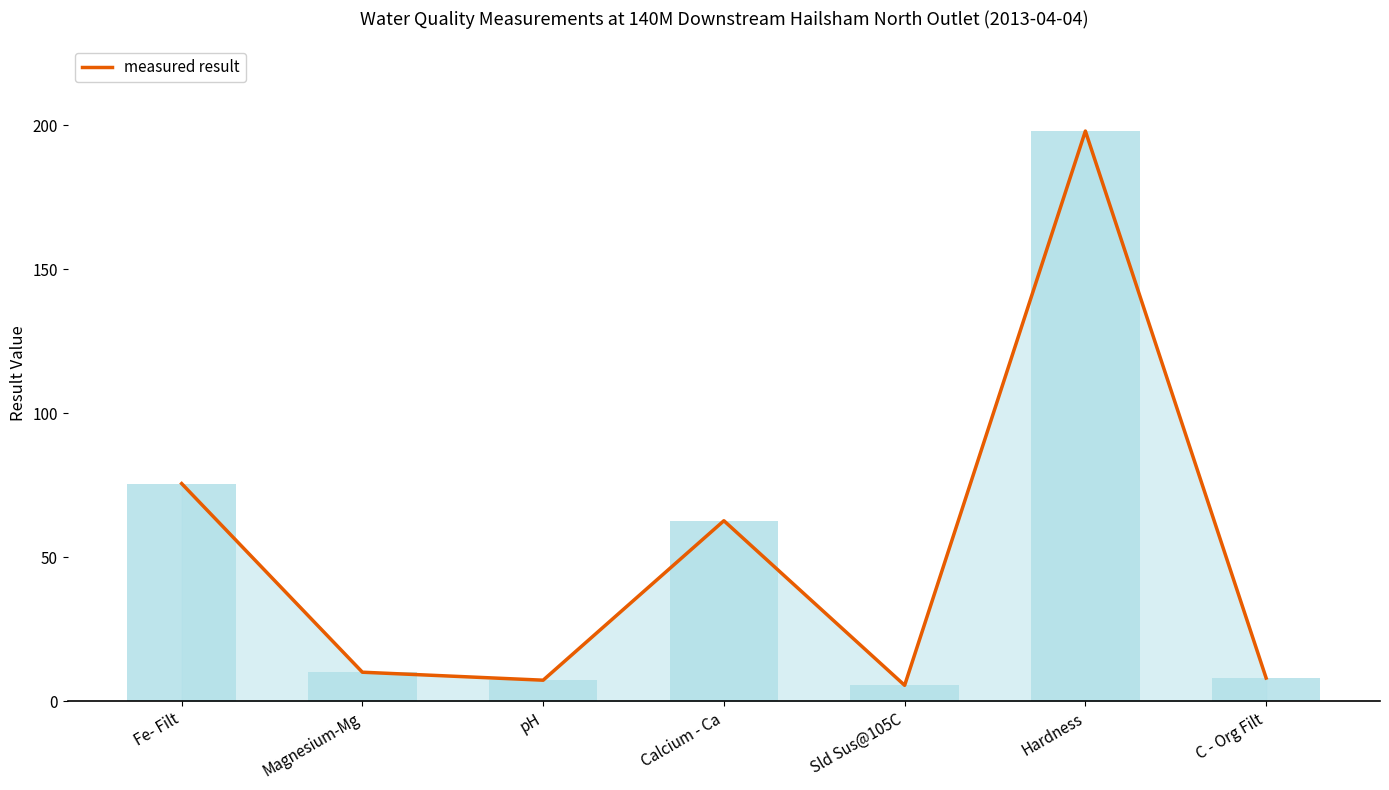

What is the ratio of the value at Hardness to the value at pH?

27.0